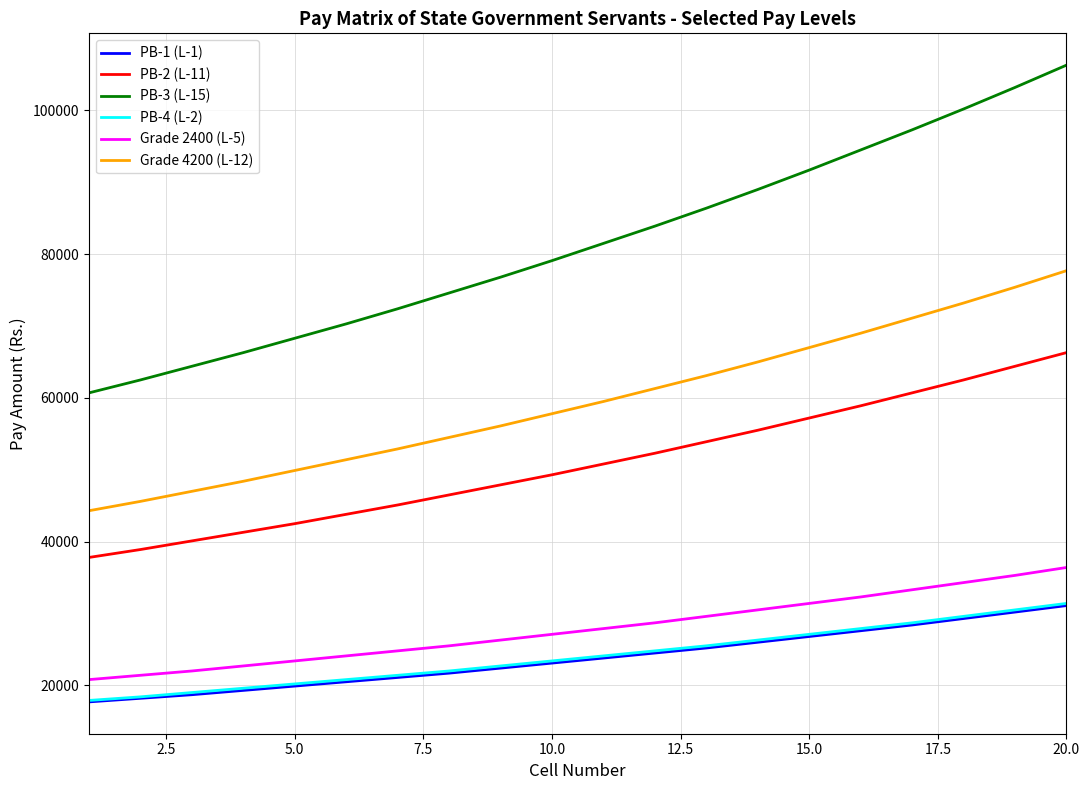

True or false: Grade 4200 (L-12) and PB-2 (L-11) cross at least once.

False